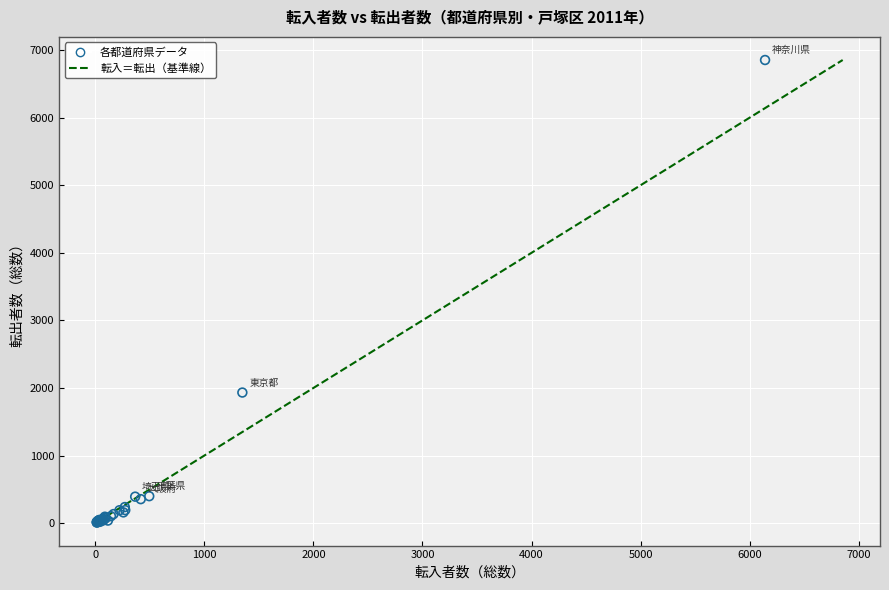

What Y value in the scatter plot is closest to 3431?

1932